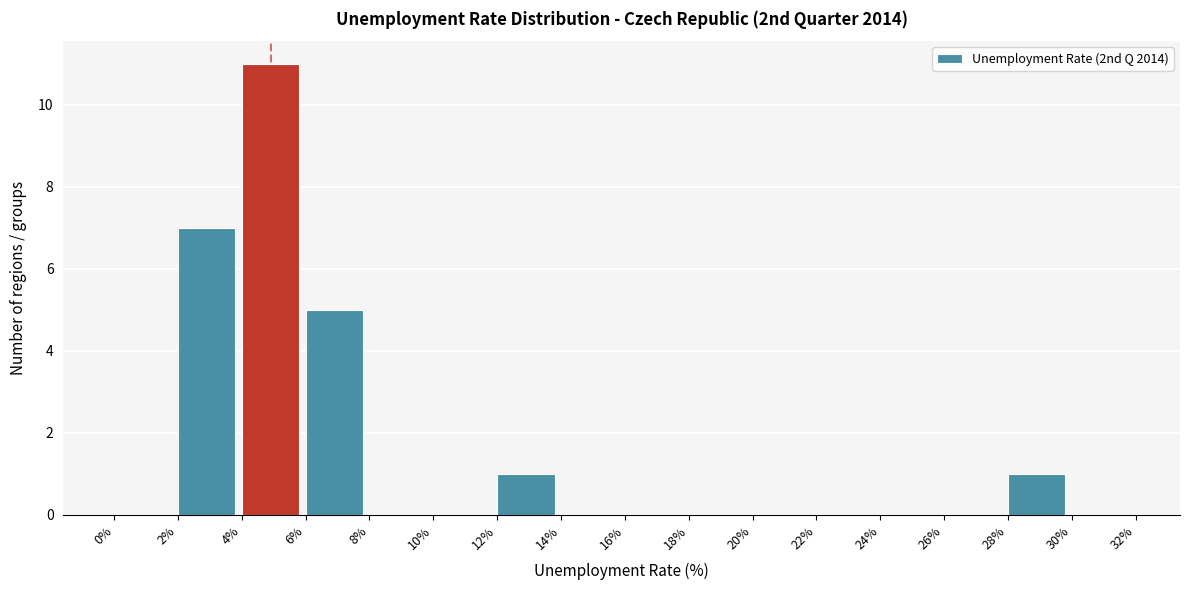

Over which range of the x-axis is the bar tallest?

4% to 6%